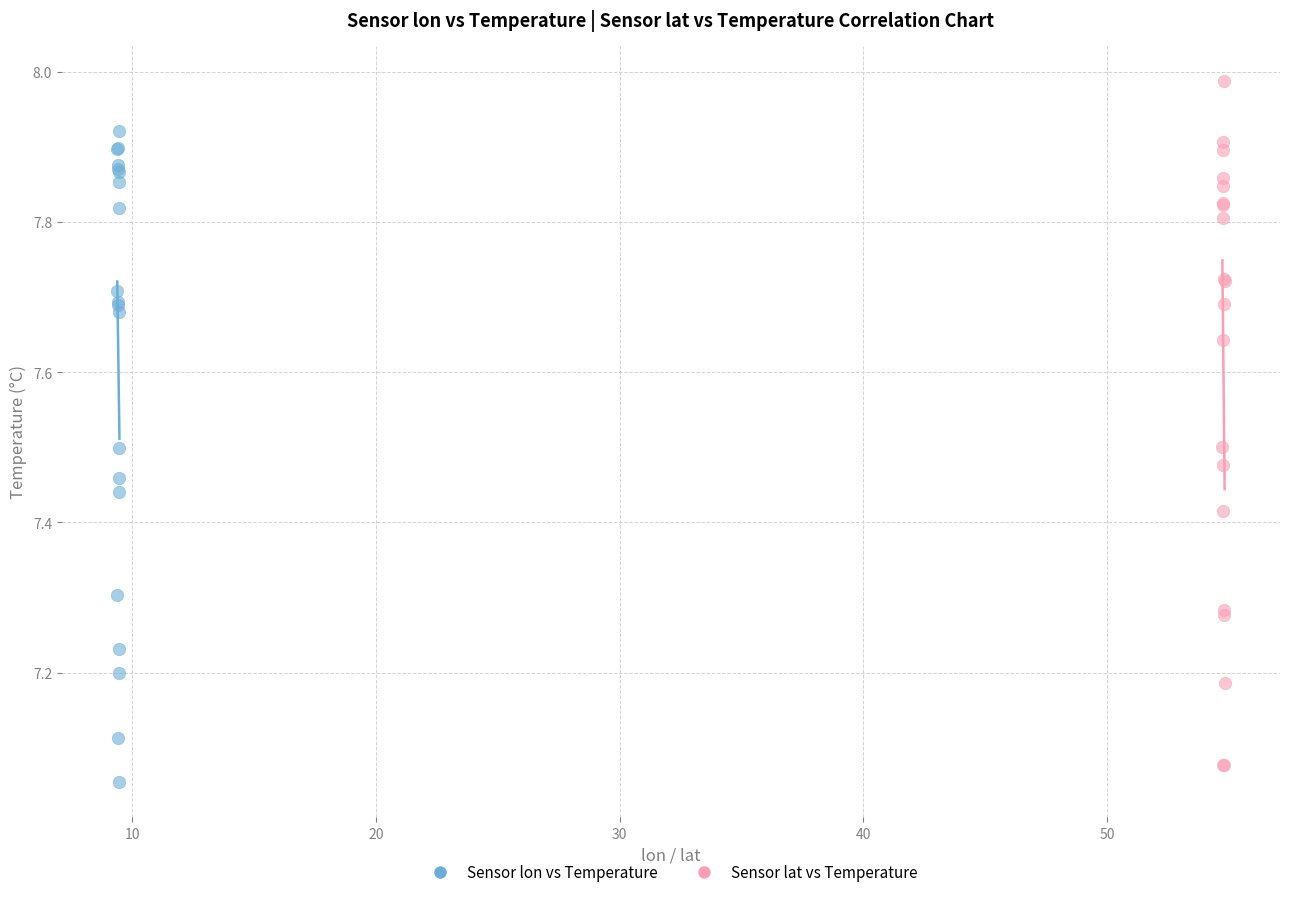

Which series contains the lowest Y value?

Sensor lon vs Temperature